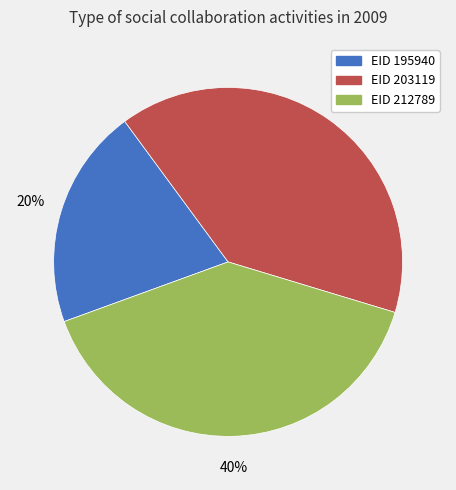

Approximately how many times larger is the value at EID 212789 compared to EID 203119?

1.0